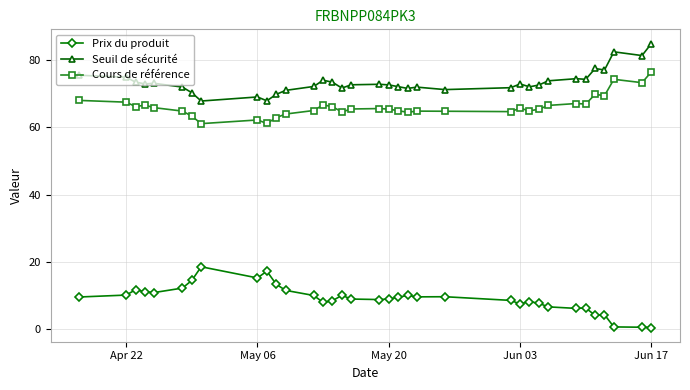

True or false: Seuil de sécurité and Cours de référence cross at least once.

False